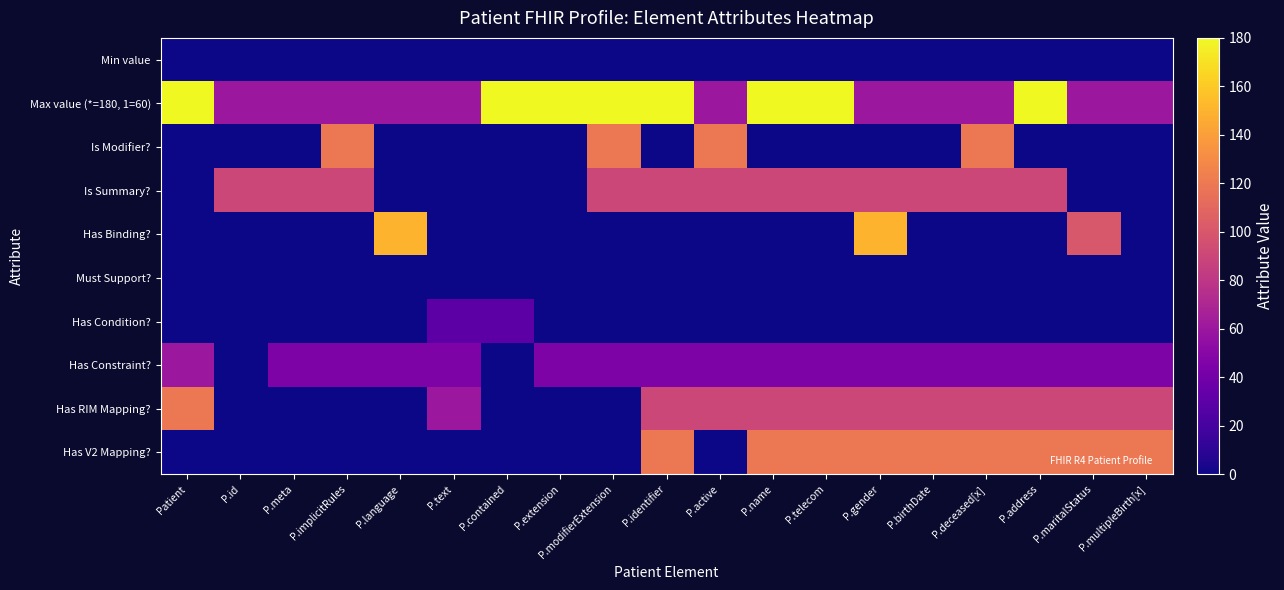

Which series has the largest total across all categories?

Max value (*=180, 1=60)